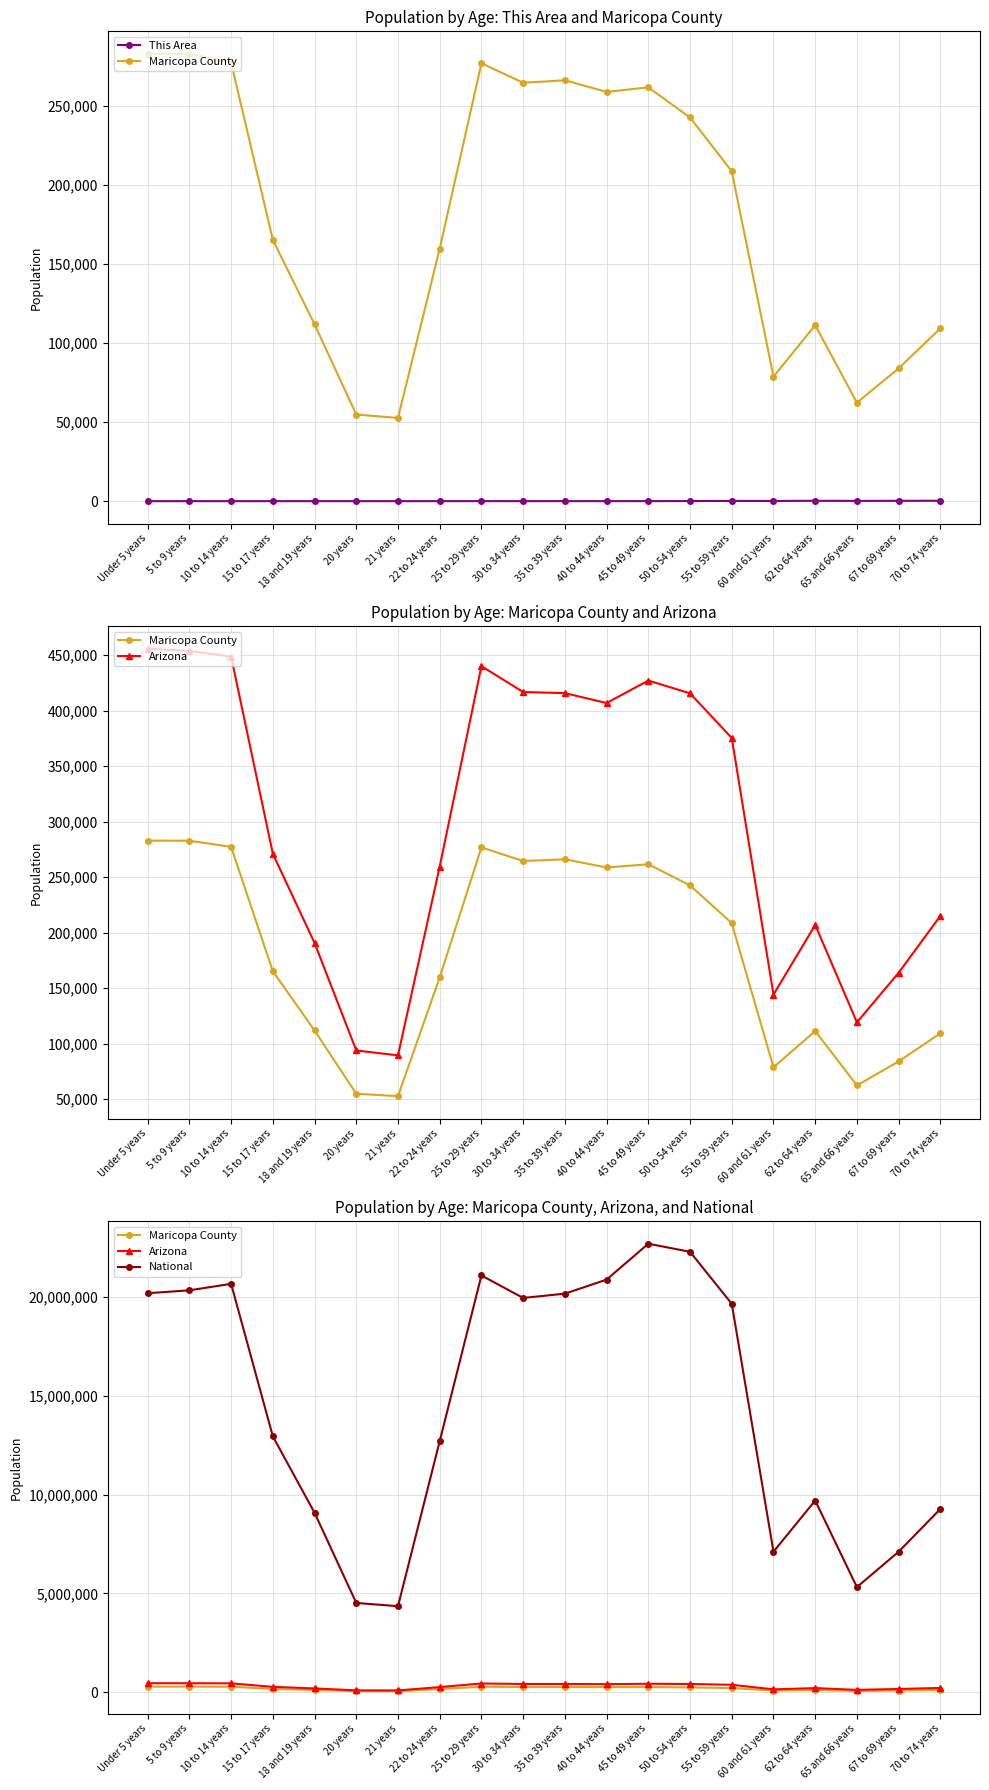

What is the spread (max minus min) of values at 22 to 24 years?

12712573